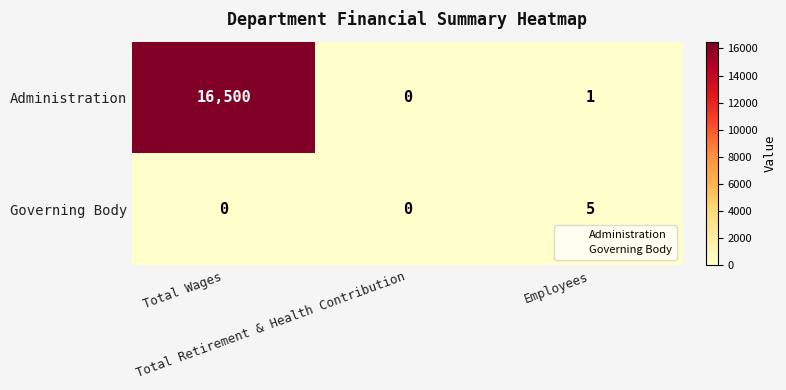

List the series in order of their overall mean, highest first.

Administration, Governing Body